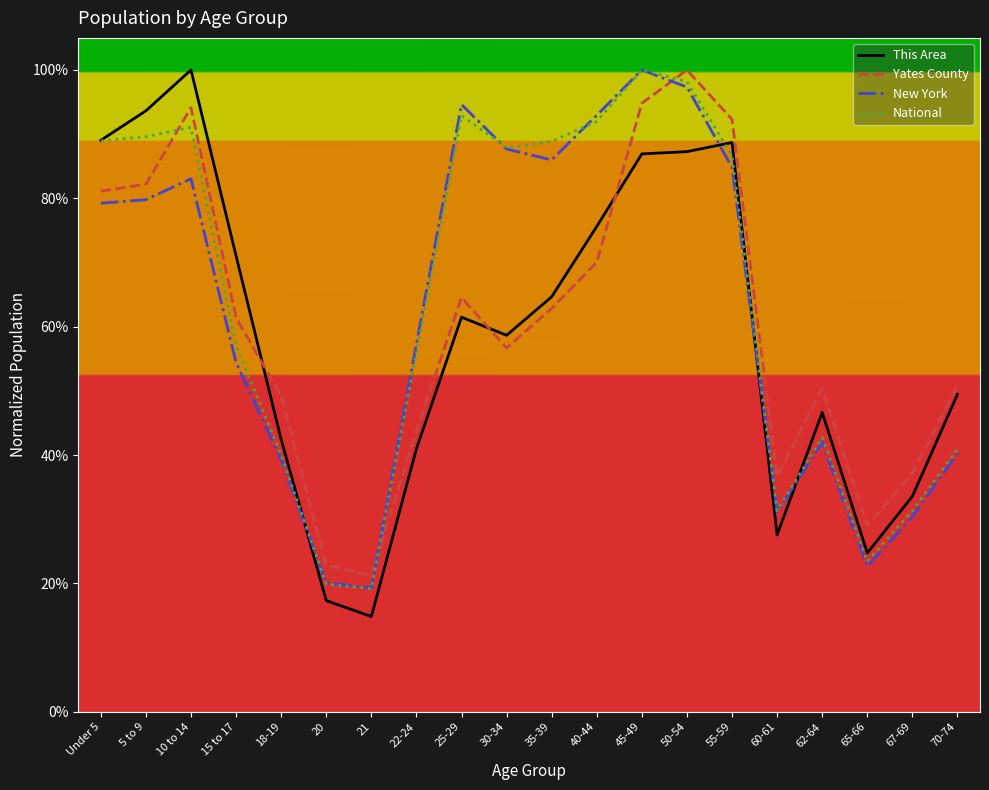

What are all the series names shown in the legend?

This Area, Yates County, New York, National